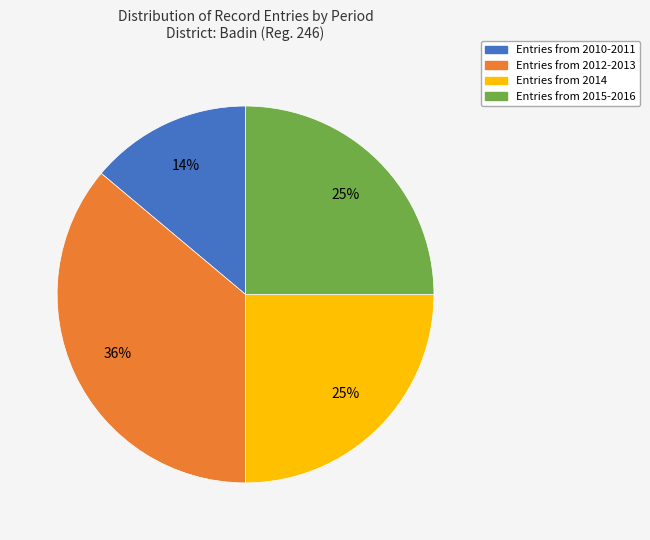

To the nearest percent, what is the difference between the largest and smallest slice percentages?

22%